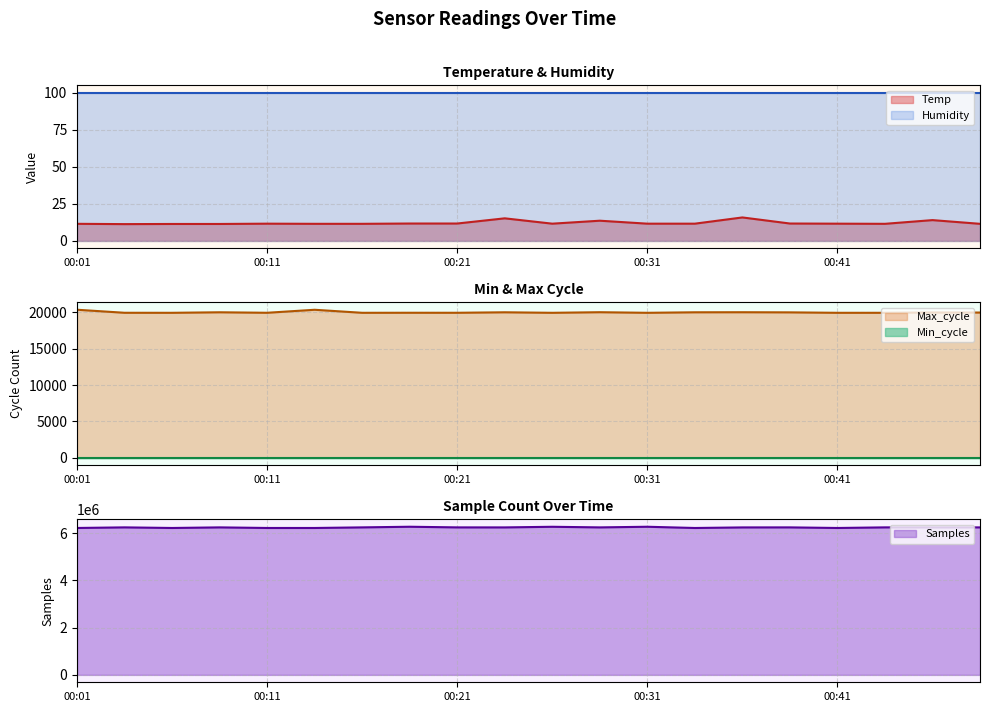

List the labels in order of Temp value, smallest first.

00:04, 00:06, 00:09, 00:01, 00:14, 00:16, 00:43, 00:48, 00:11, 00:26, 00:31, 00:33, 00:41, 00:19, 00:21, 00:38, 00:28, 00:46, 00:23, 00:36